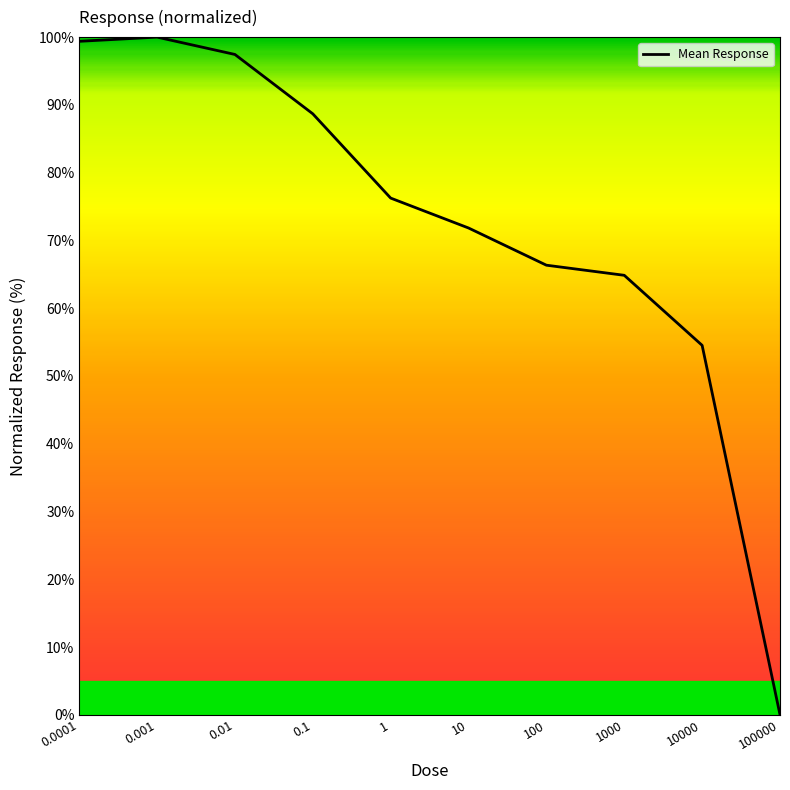

True or false: there are more than 2 points higher than both neighbors.

False